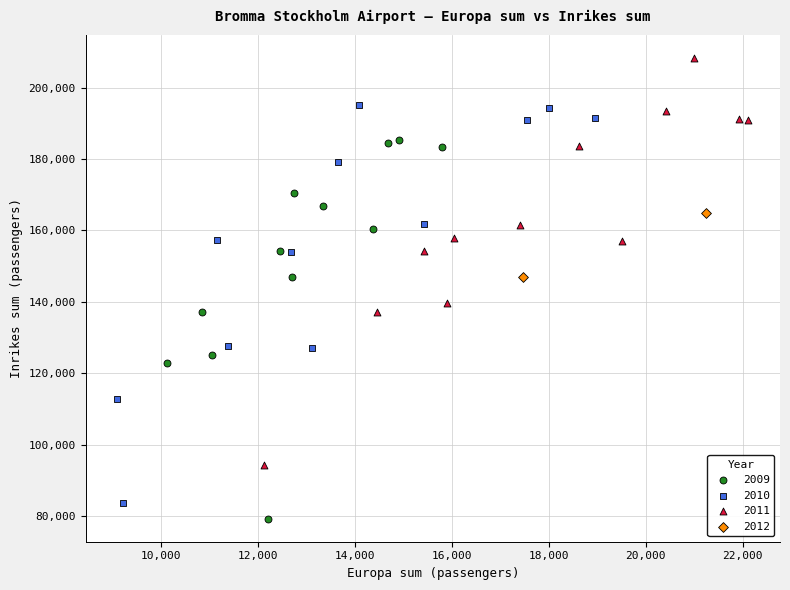

What are all the series names shown in the legend?

2009, 2010, 2011, 2012